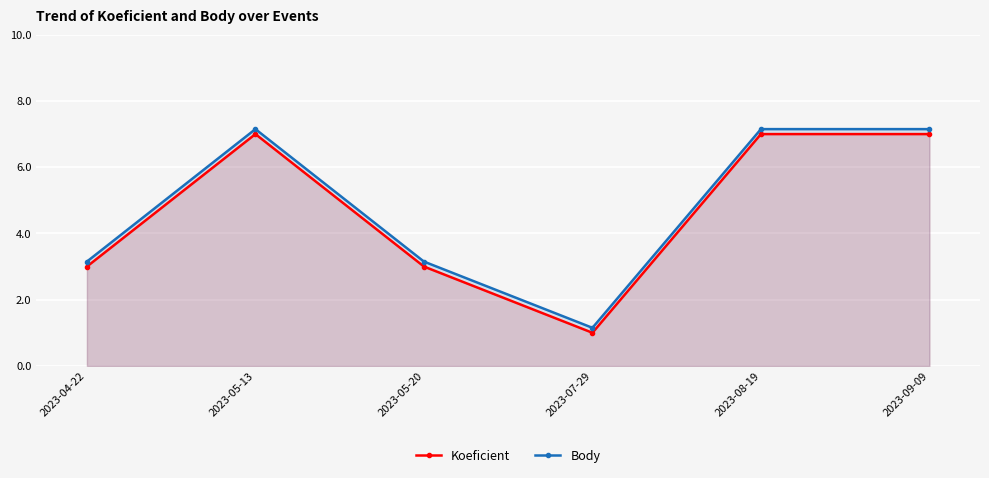

What are all the series names shown in the legend?

Koeficient, Body